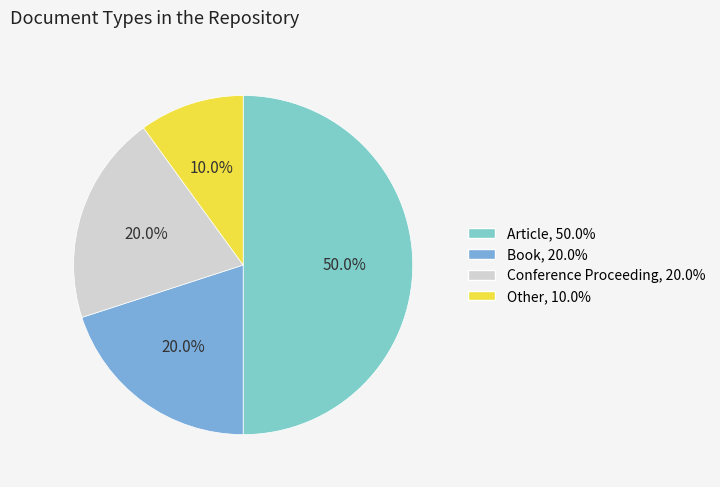

To the nearest percent, what is the average slice percentage?

25%